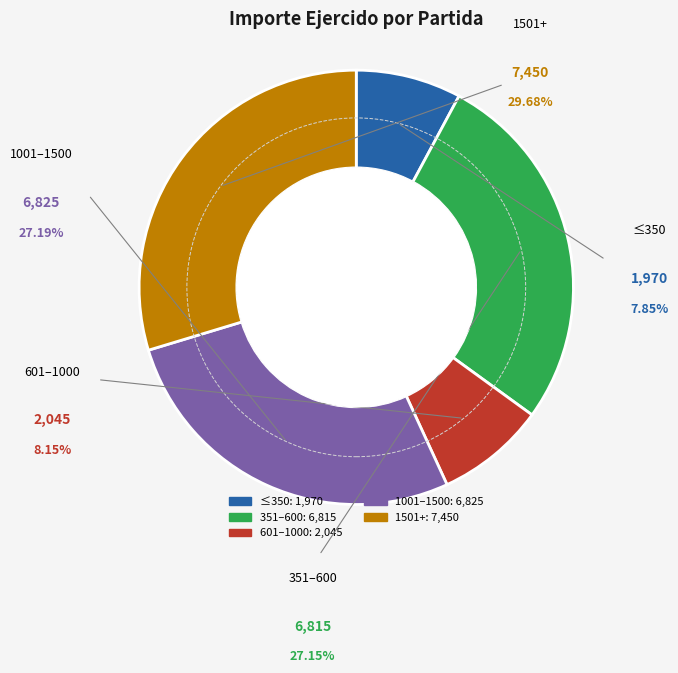

Is it true that 23 is 12% of the pie?

False